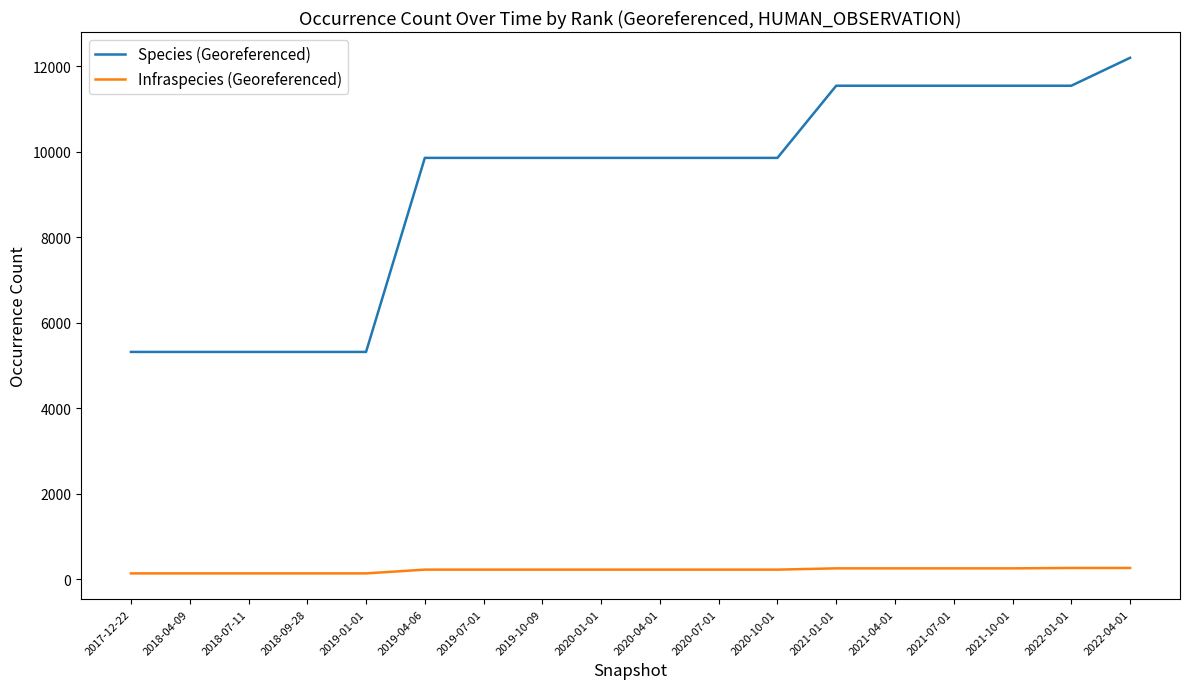

True or false: Species (Georeferenced) has a value of 2864 at 2021-01-01.

False